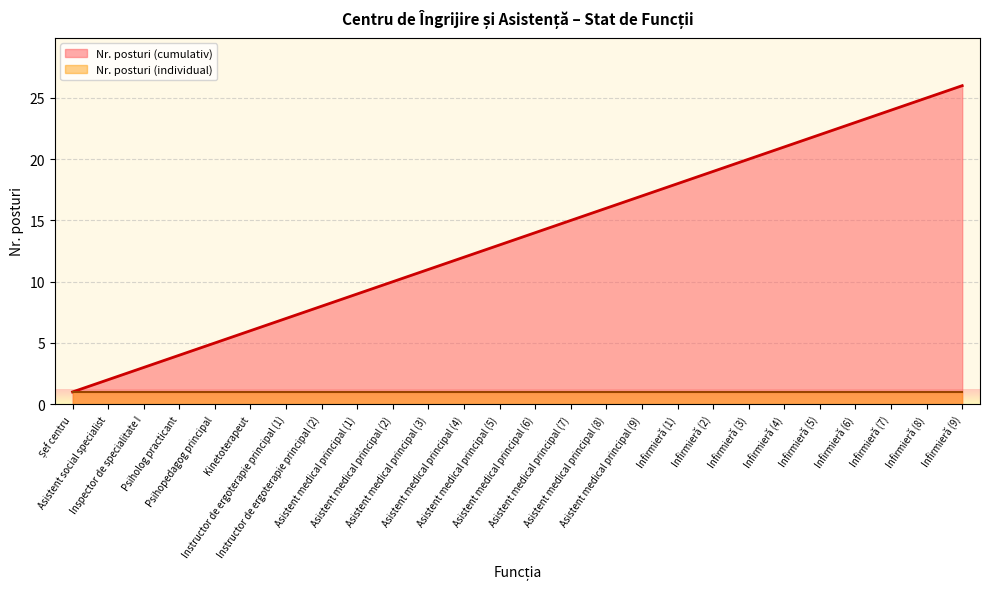

True or false: Nr. posturi (individual) and Nr. posturi (cumulativ) cross at least once.

False